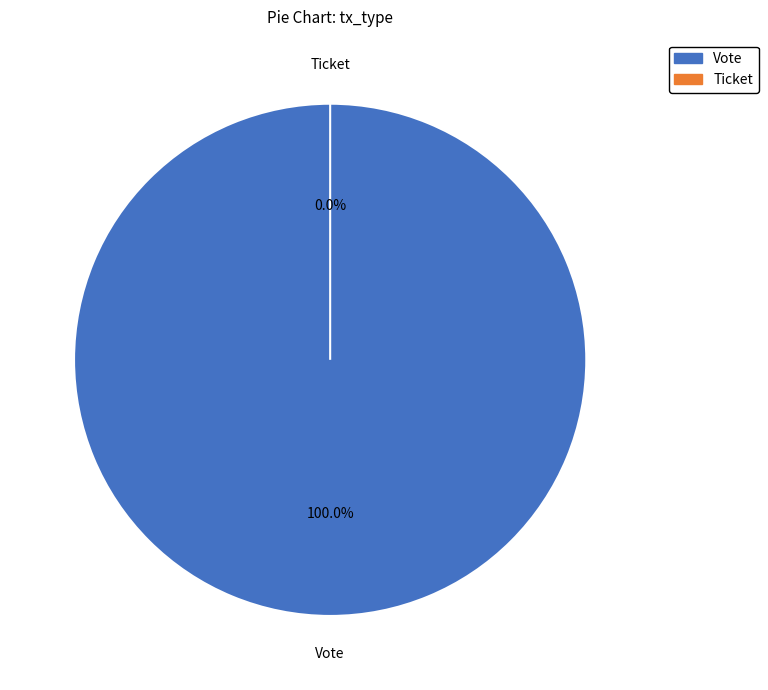

Rank the categories by value from lowest to highest.

Ticket, Vote